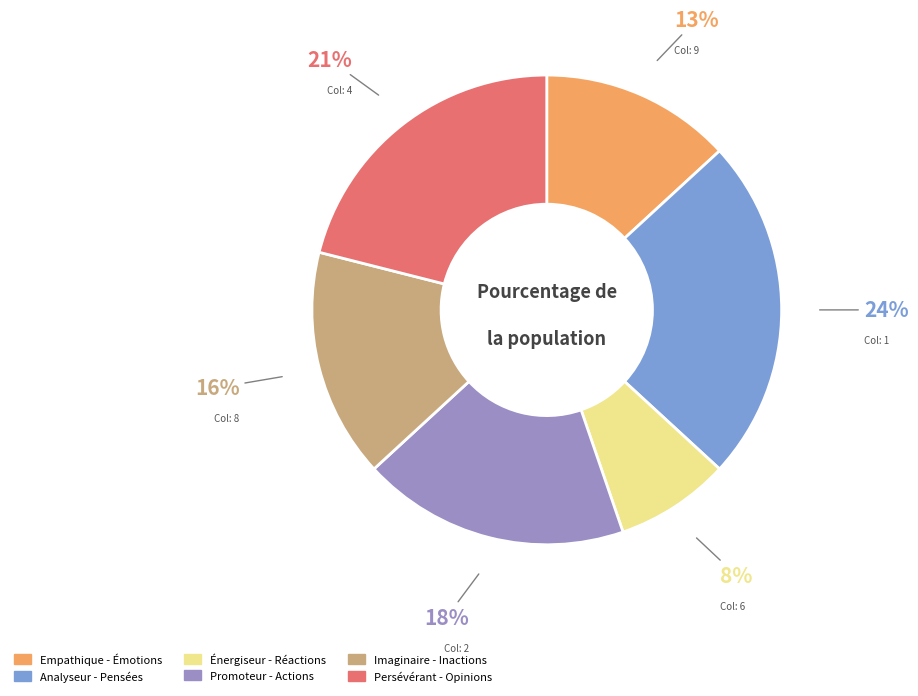

Count the number of slices in the pie.

6